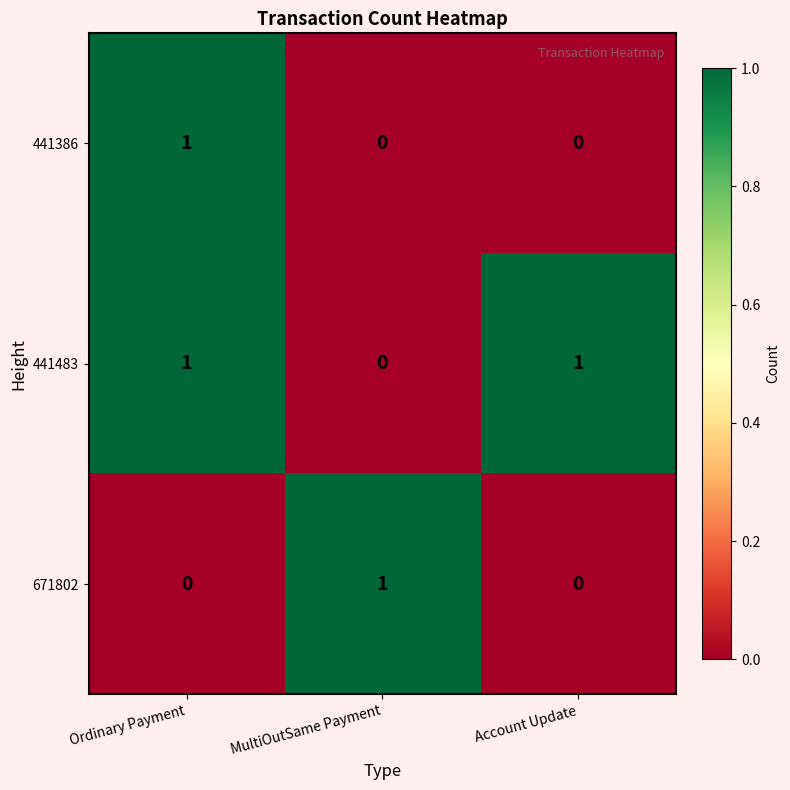

Reading left to right, extract all data points from this chart.

441386: 1	0	0
441483: 1	0	1
671802: 0	1	0